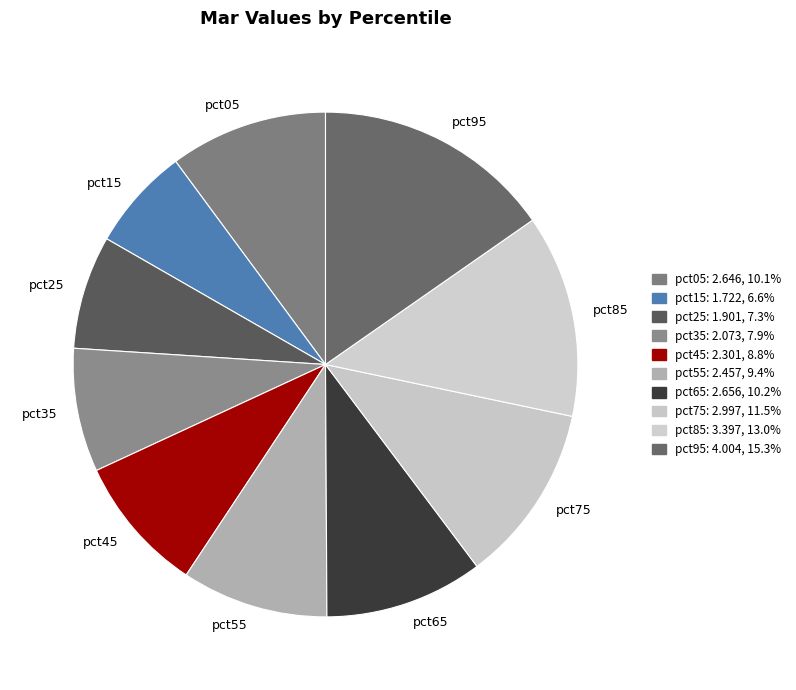

Which slice is the smallest?

pct15